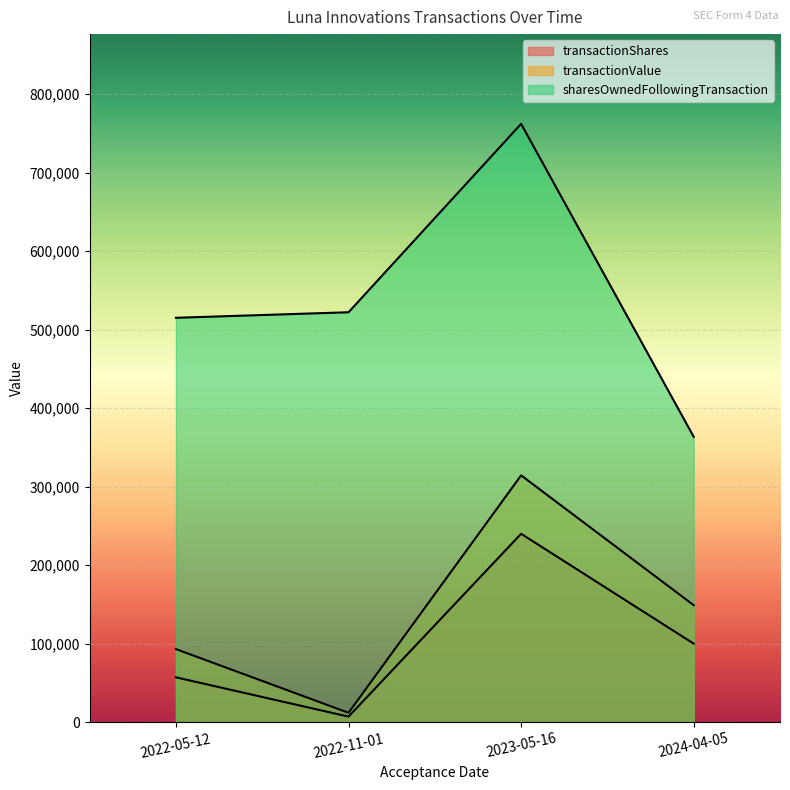

At which category is the sum across all series the highest?

2023-05-16